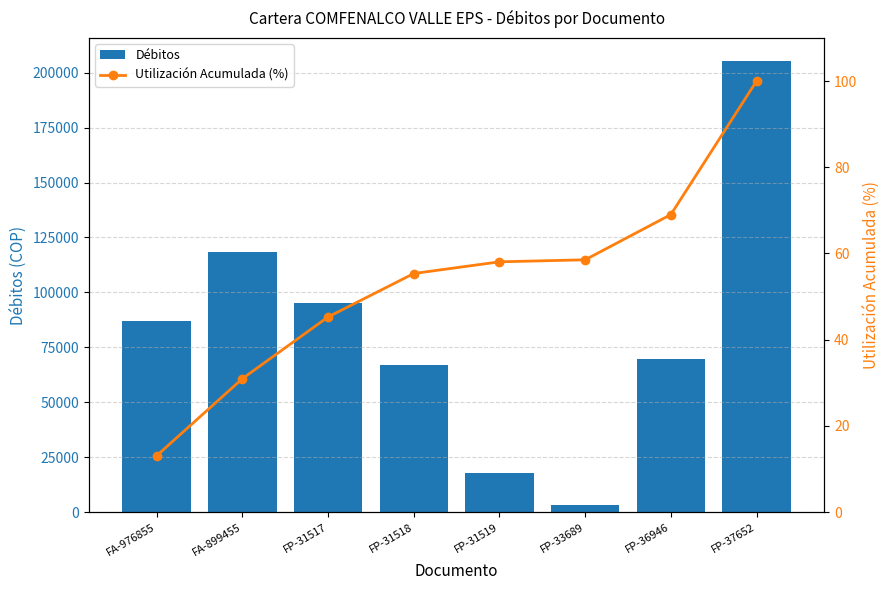

Rank the categories by Utilización Acumulada (%) value from highest to lowest.

FP-37652, FP-36946, FP-33689, FP-31519, FP-31518, FP-31517, FA-899455, FA-976855